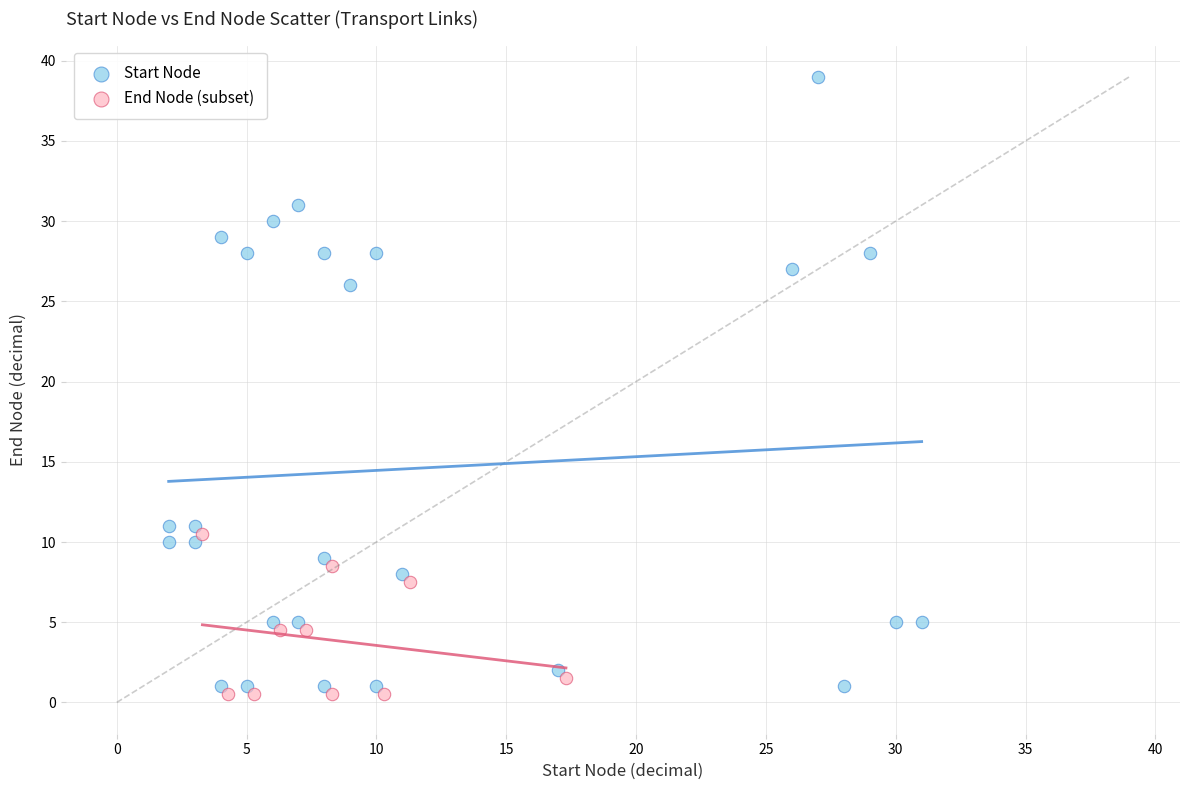

Which series reaches the maximum Y coordinate?

Start Node